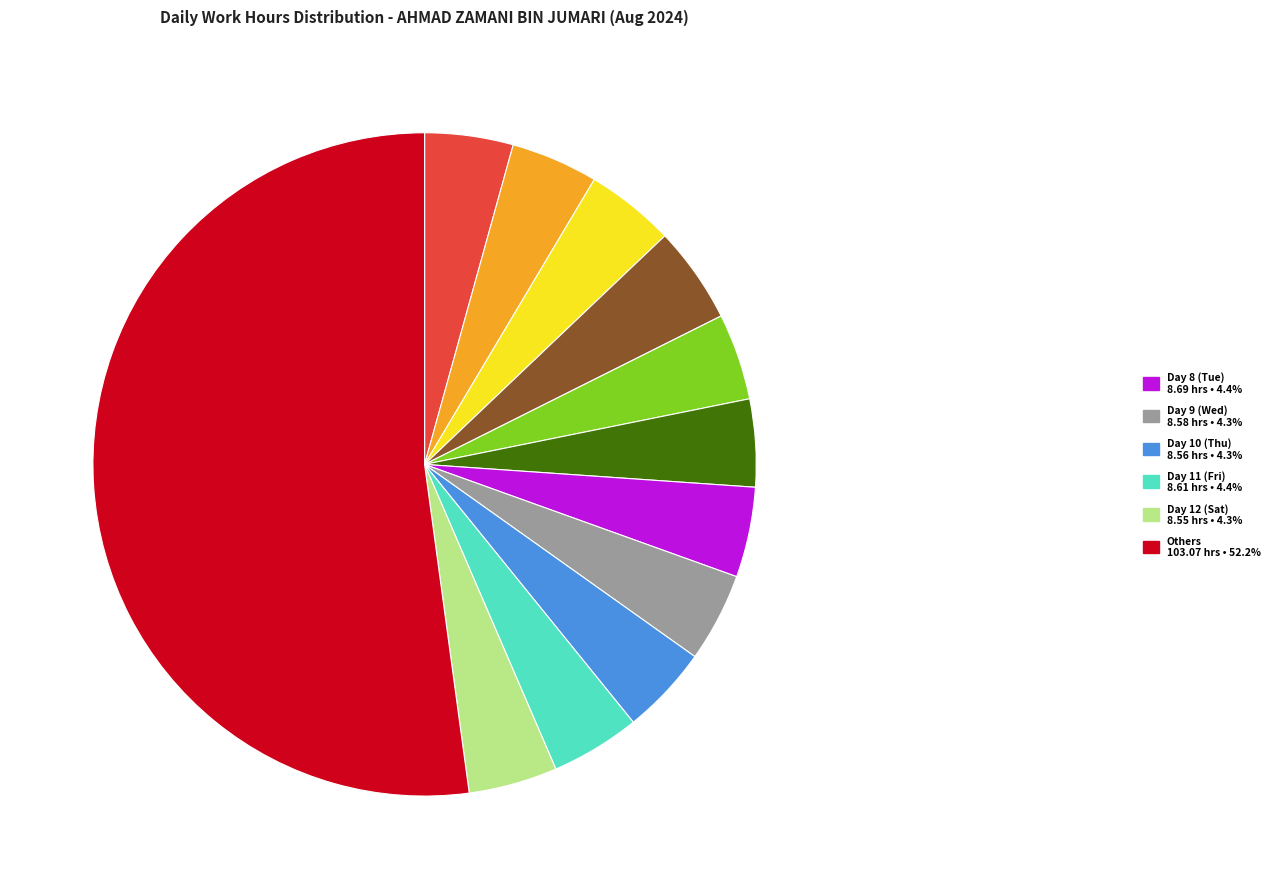

Is there any slice that represents more than half of the pie?

Yes